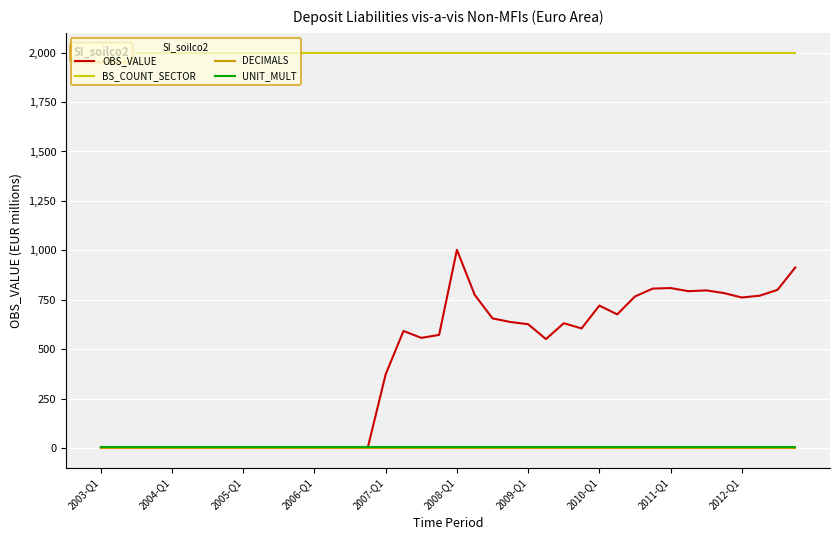

What is the maximum value for OBS_VALUE?

1002.5